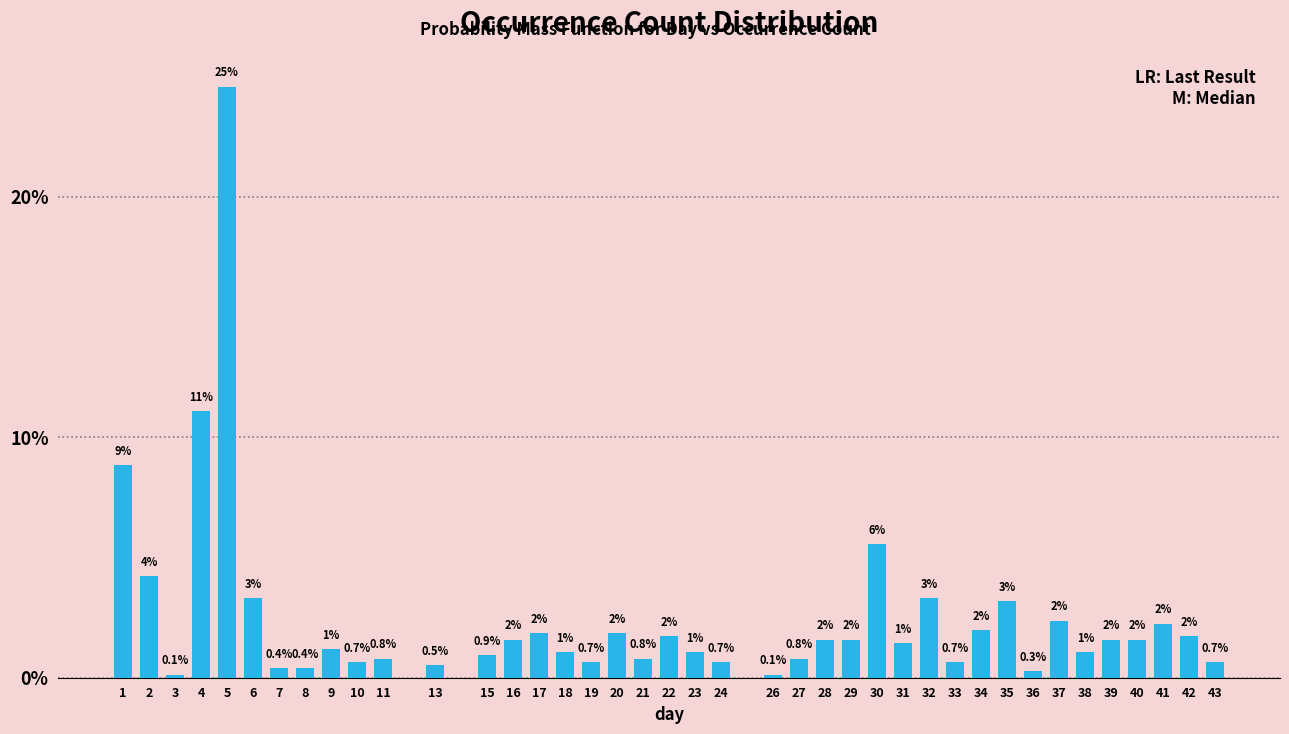

Which has a higher value, 33 or 26?

33